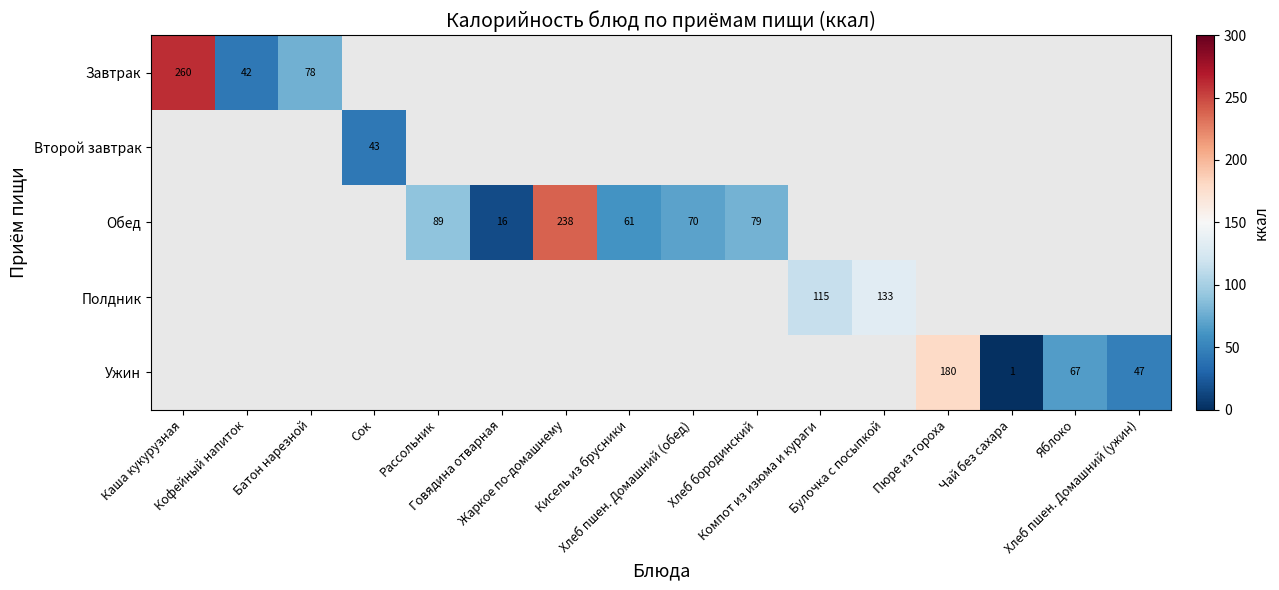

Is it true that Полдник equals 133.0 at Булочка с посыпкой?

True